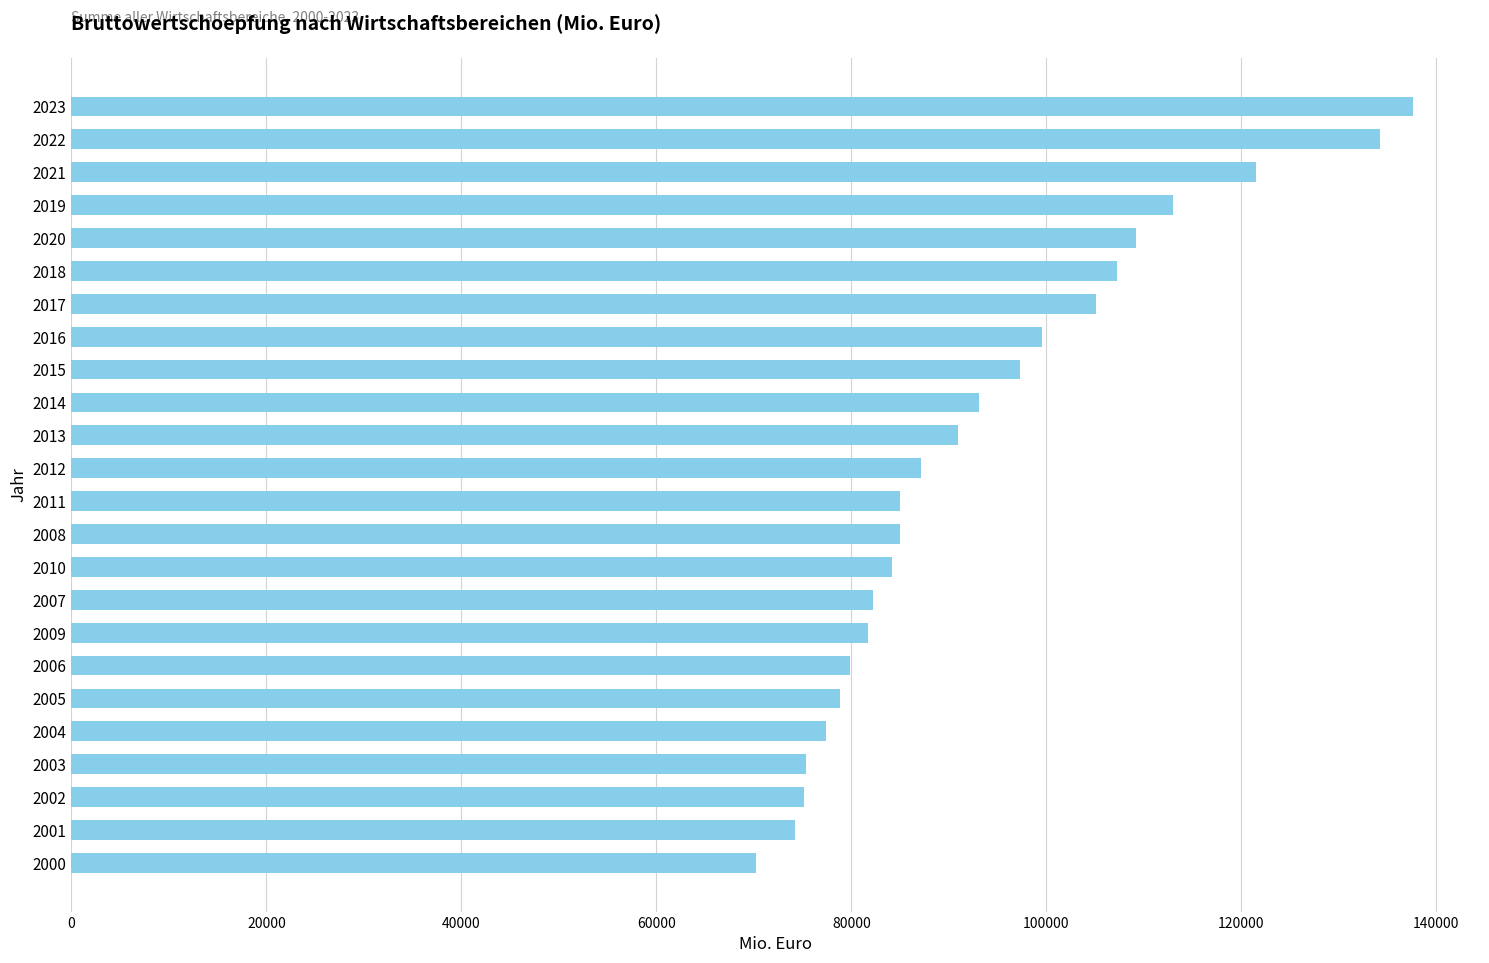

Are the bars grouped side by side (vs. stacked)?

No